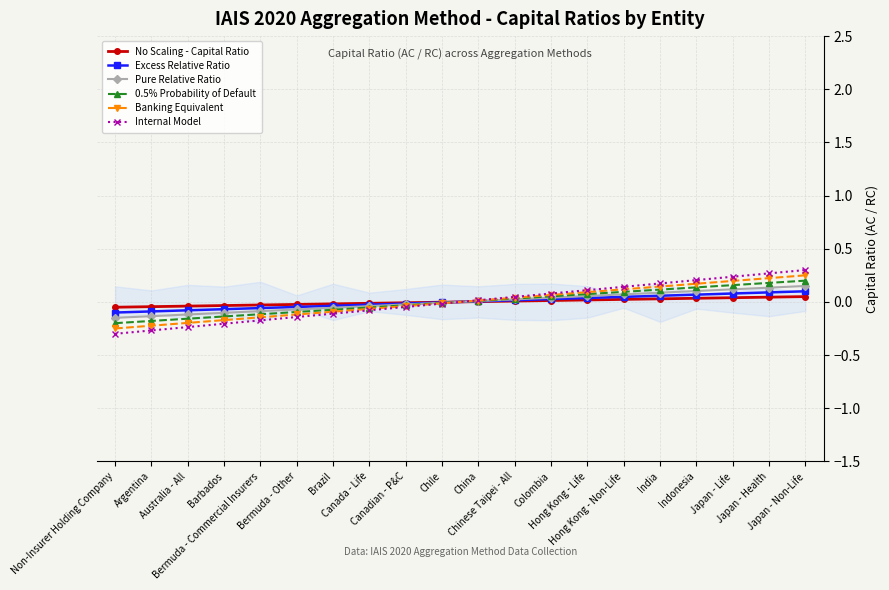

What is the label of the 11th point from the right?

Chile